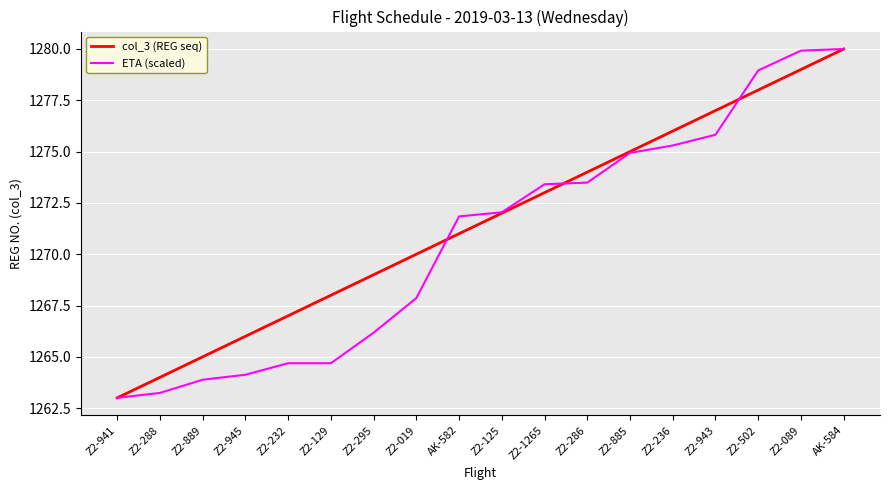

What is the greatest value displayed?

1280.0